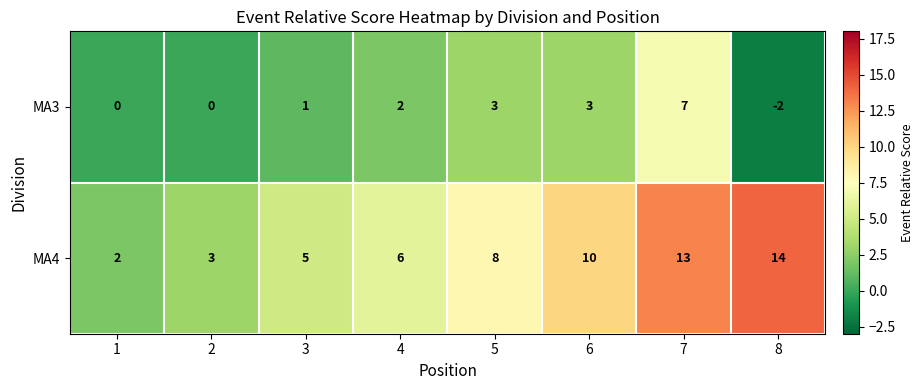

What is the highest value of the MA4 series?

14